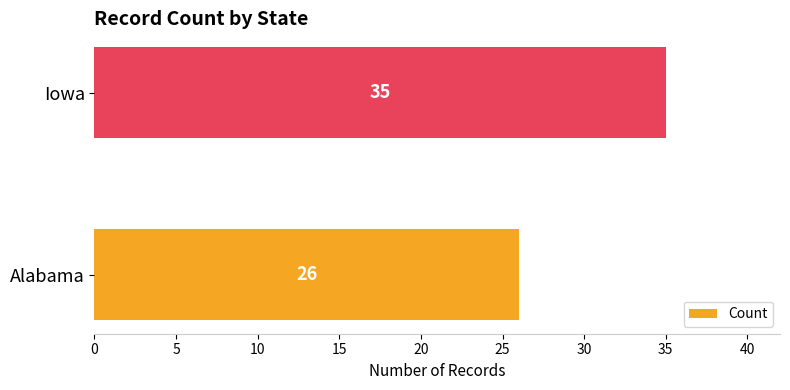

True or false: the data shows 26 at Alabama.

True